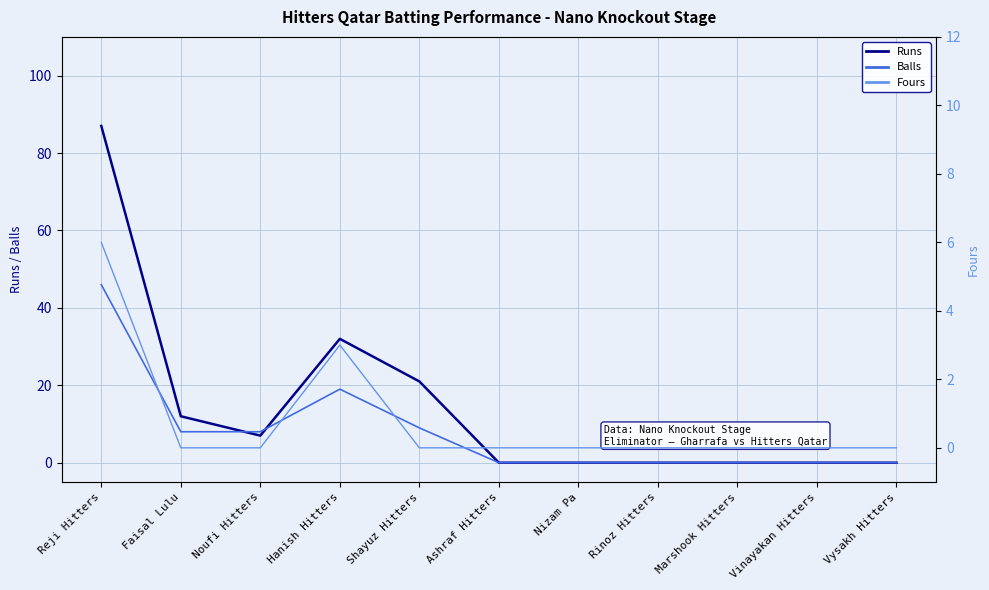

Reading left to right, transcribe all the data shown in this chart.

Runs: Reji Hitters=87	Faisal Lulu=12	Noufi Hitters=7	Hanish Hitters=32	Shayuz Hitters=21	Ashraf Hitters=0	Nizam Pa=0	Rinoz Hitters=0	Marshook Hitters=0	Vinayakan Hitters=0	Vysakh Hitters=0
Balls: Reji Hitters=46	Faisal Lulu=8	Noufi Hitters=8	Hanish Hitters=19	Shayuz Hitters=9	Ashraf Hitters=0	Nizam Pa=0	Rinoz Hitters=0	Marshook Hitters=0	Vinayakan Hitters=0	Vysakh Hitters=0
Fours: Reji Hitters=6	Faisal Lulu=0	Noufi Hitters=0	Hanish Hitters=3	Shayuz Hitters=0	Ashraf Hitters=0	Nizam Pa=0	Rinoz Hitters=0	Marshook Hitters=0	Vinayakan Hitters=0	Vysakh Hitters=0